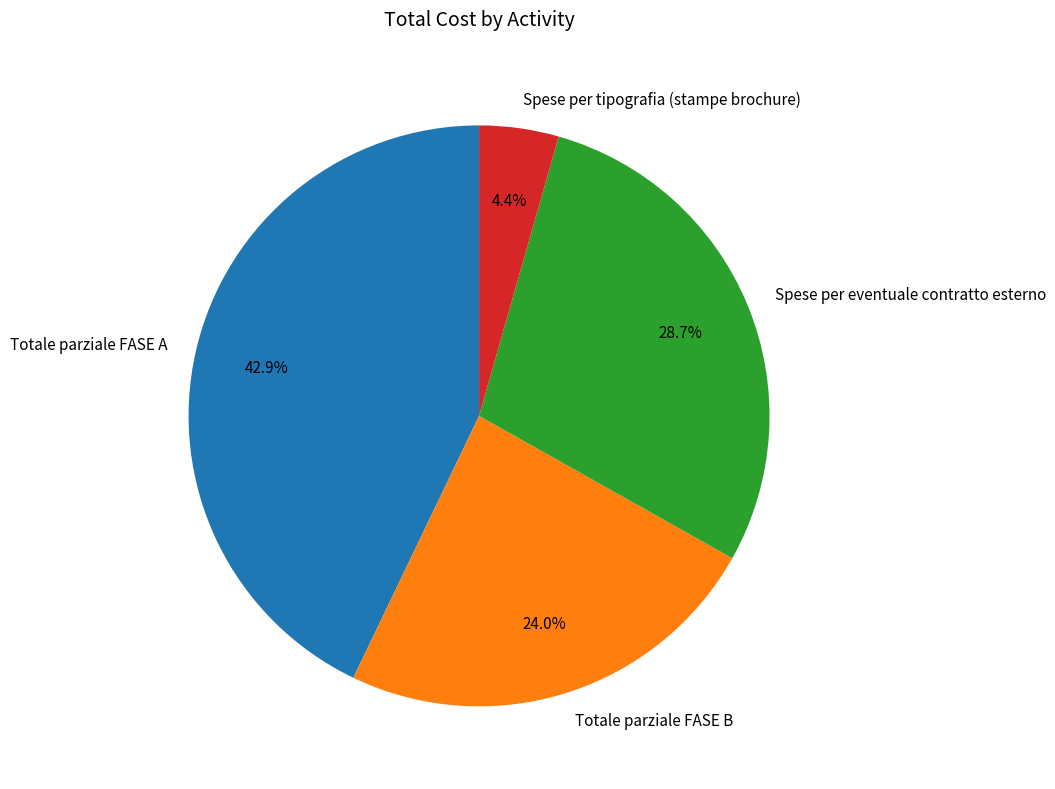

Does Spese per eventuale contratto esterno account for over 50% of the chart?

No